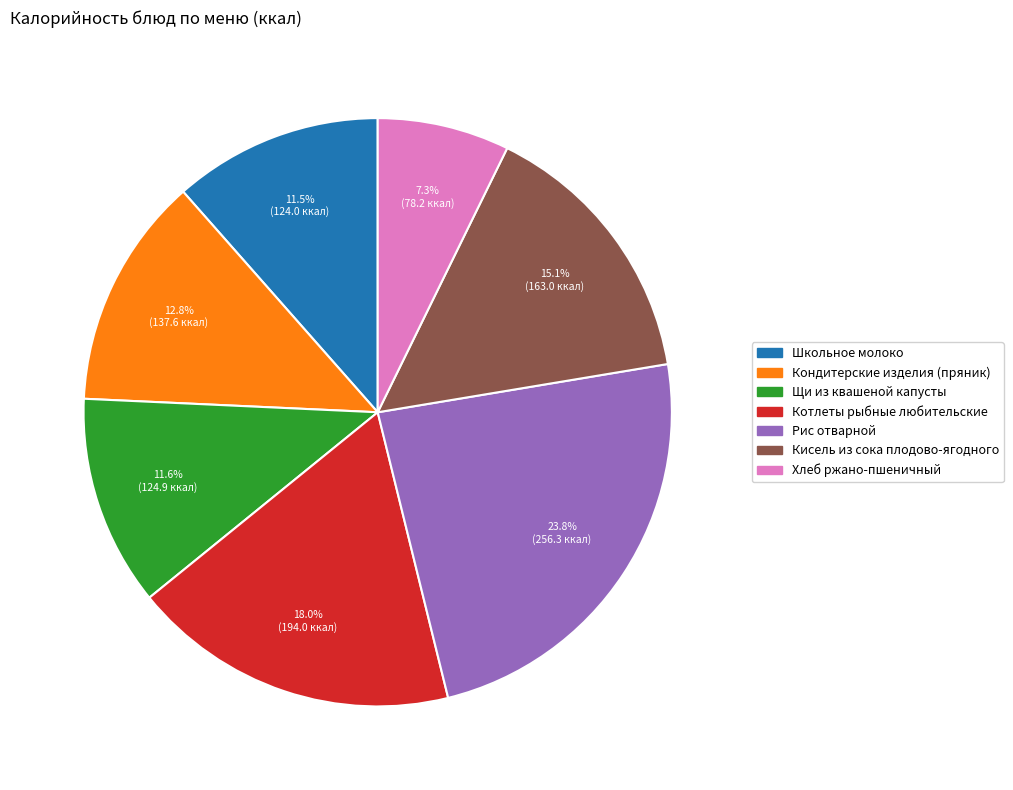

Between Кисель из сока плодово-ягодного and Кондитерские изделия (пряник), which is larger?

Кисель из сока плодово-ягодного